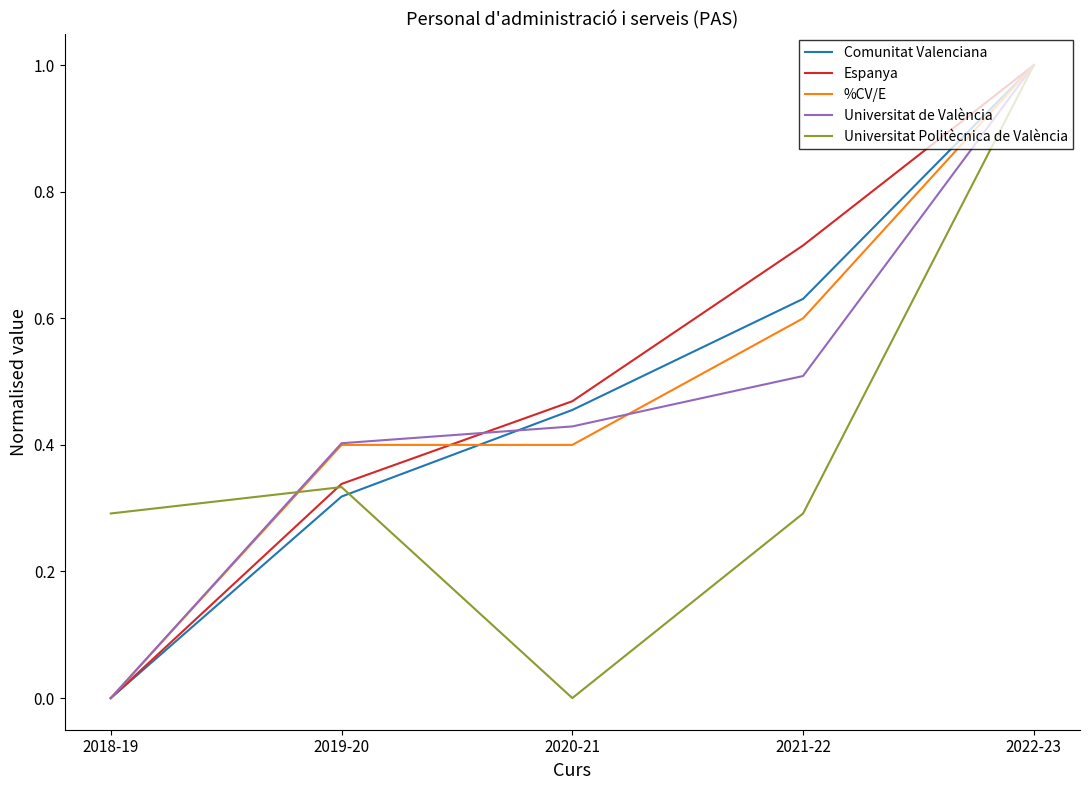

What position from the left is 2020-21?

3